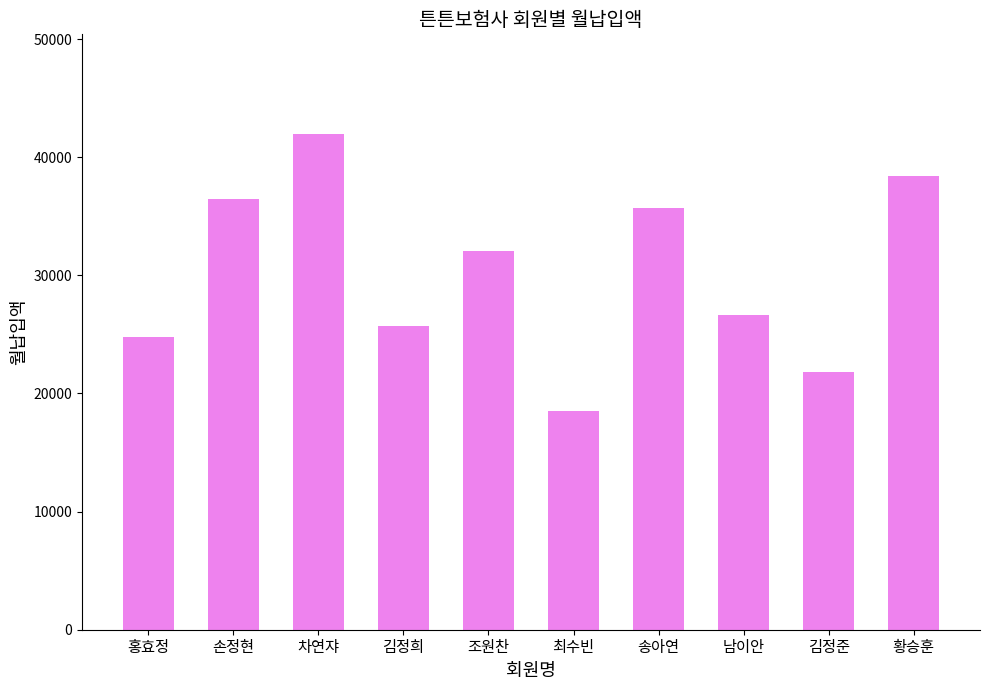

How many values are below 32100?

5